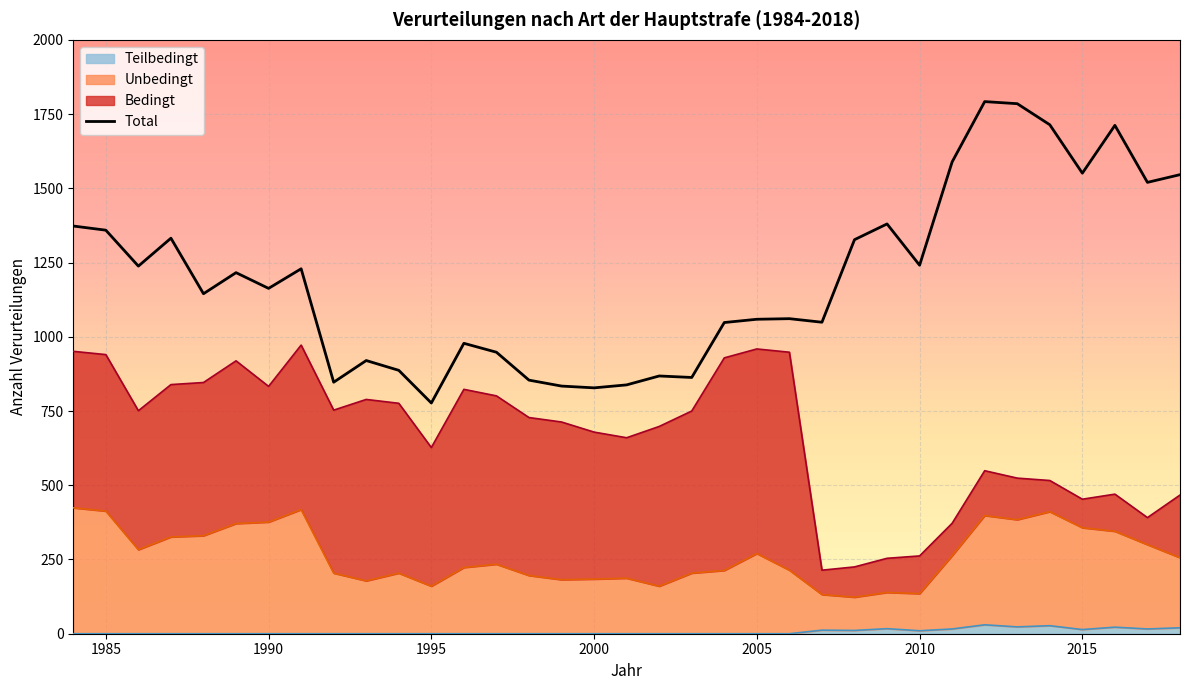

What is the sum of the Total values at 1998 and 2011?

2443